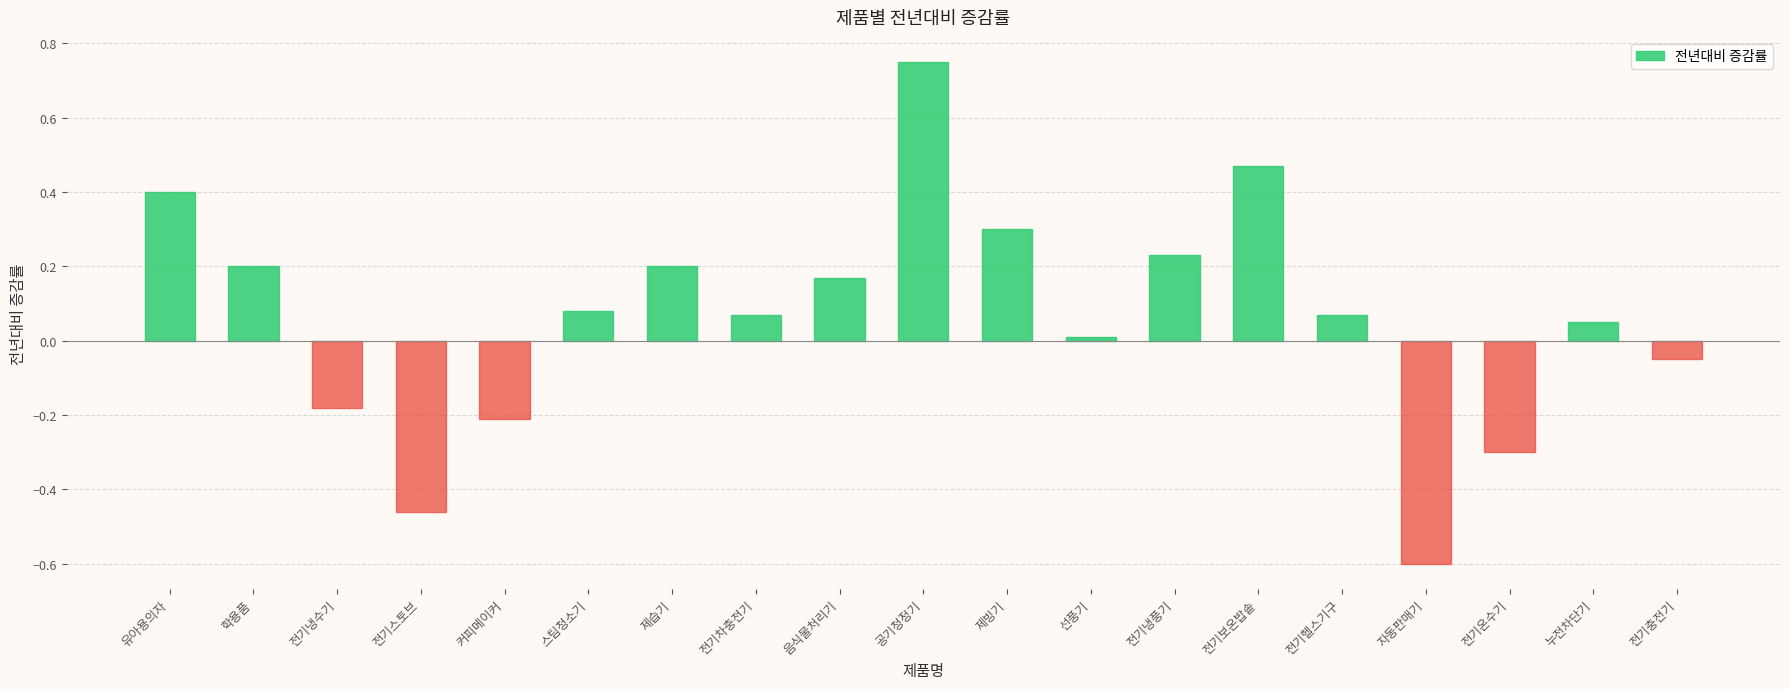

What is the label of the 3rd bar from the right?

전기온수기